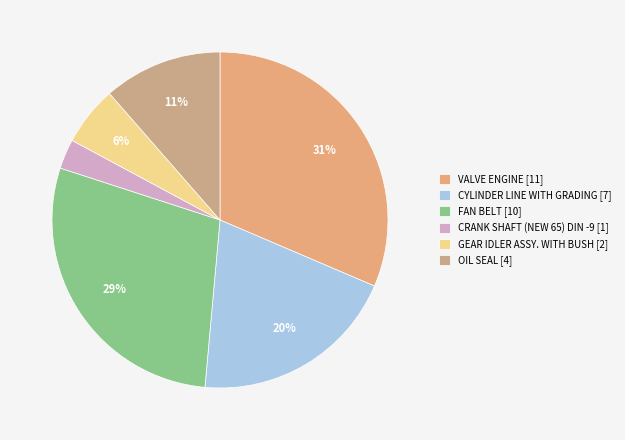

Count the number of slices in the pie.

6